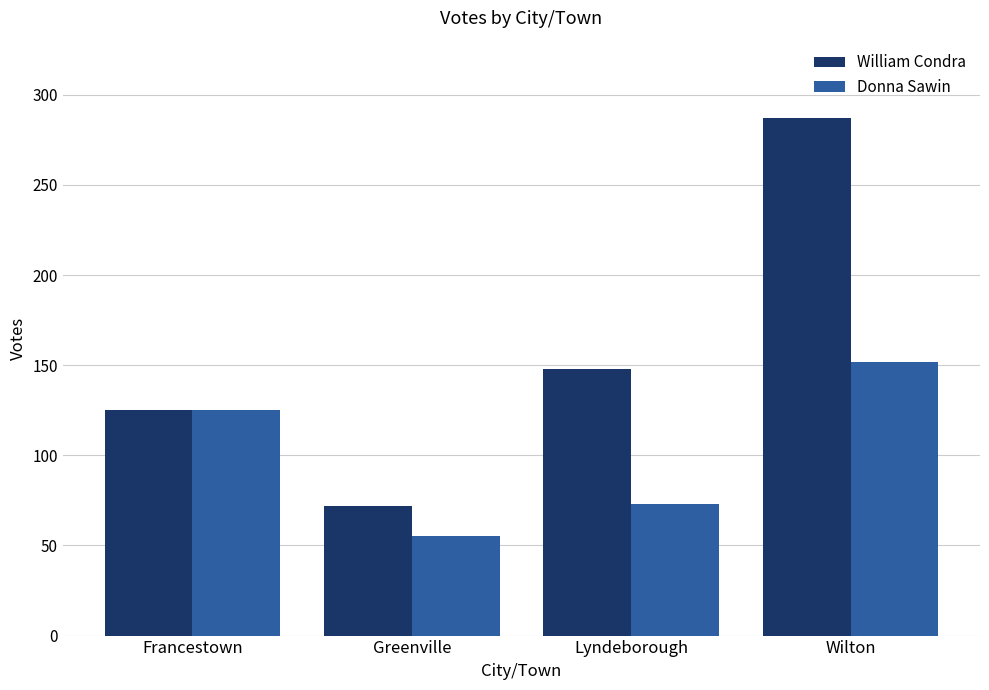

What is the difference between the highest and lowest values at Lyndeborough?

75